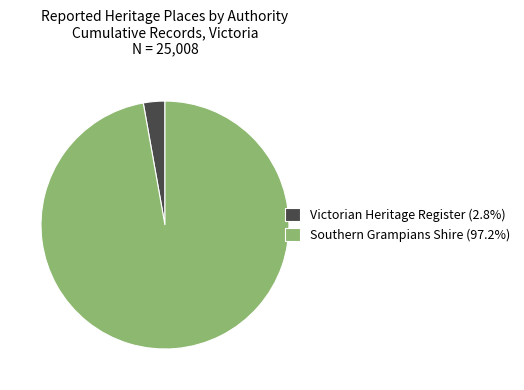

Do Southern Grampians Shire and Victorian Heritage Register together represent more than half of the pie?

Yes